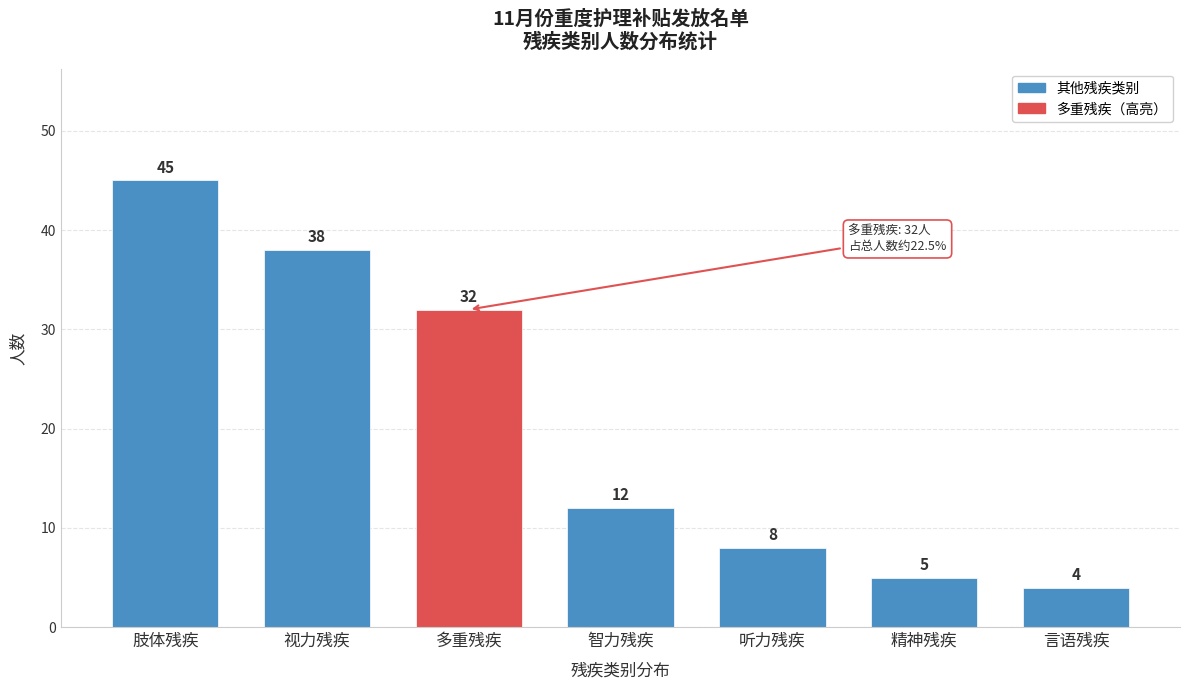

Reading left to right, transcribe all the data shown in this chart.

45	38	32	12	8	5	4